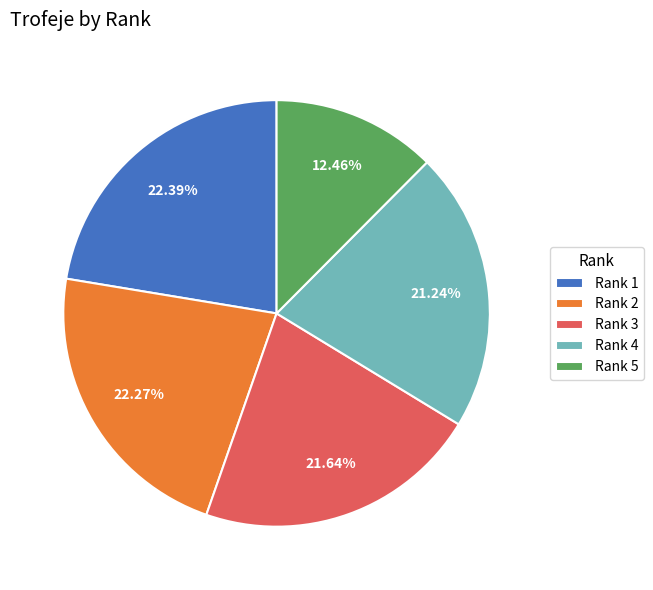

Which has a higher value, Rank 2 or Rank 3?

Rank 2